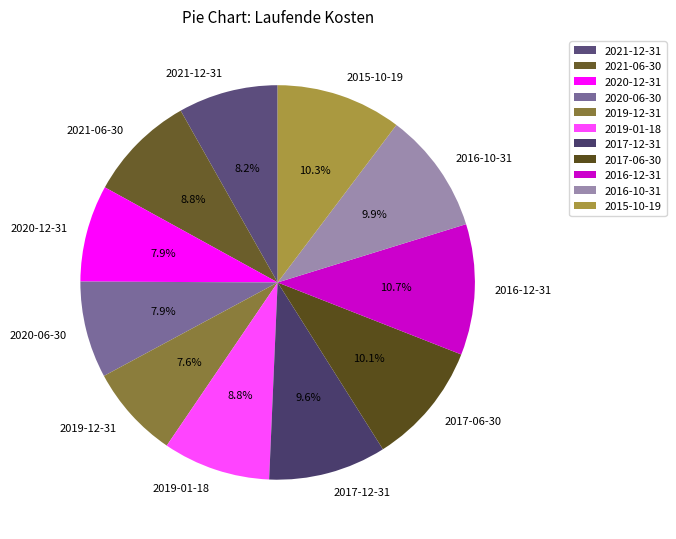

How many slices are in this pie chart?

11